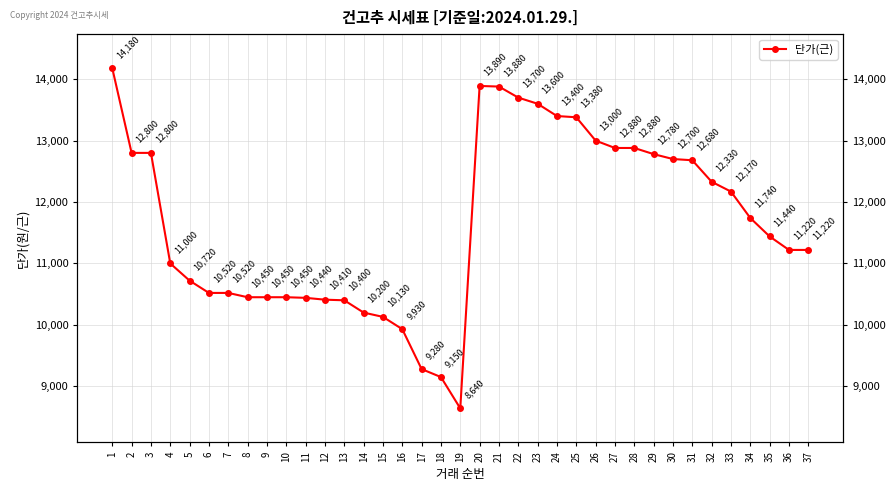

Which has a higher value, 30 or 33?

30